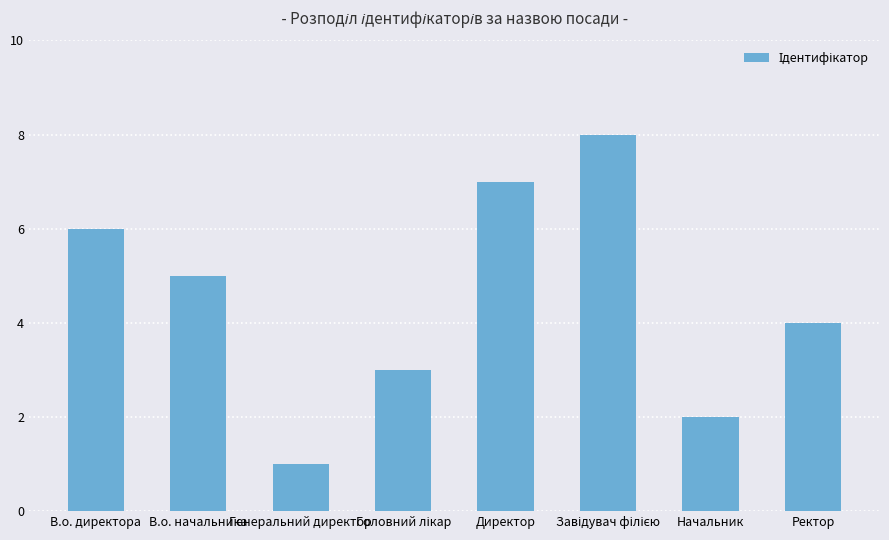

True or false: the data shows 3 at В.о. директора.

False